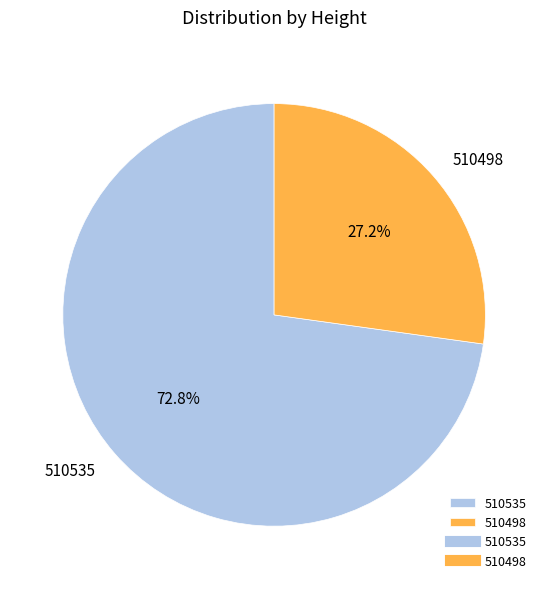

Is the sum of 510498 and 510535 greater than half?

Yes